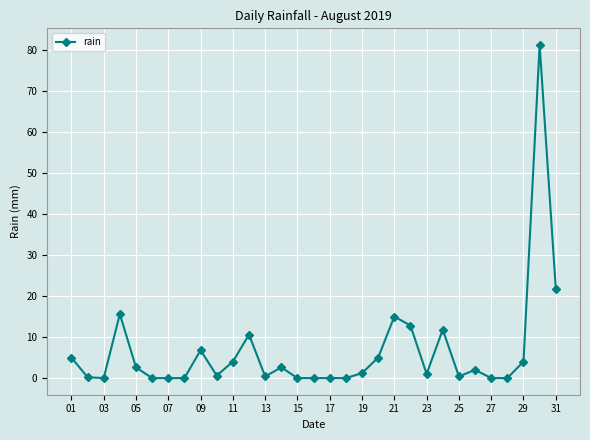

How many lines are shown in the chart?

1